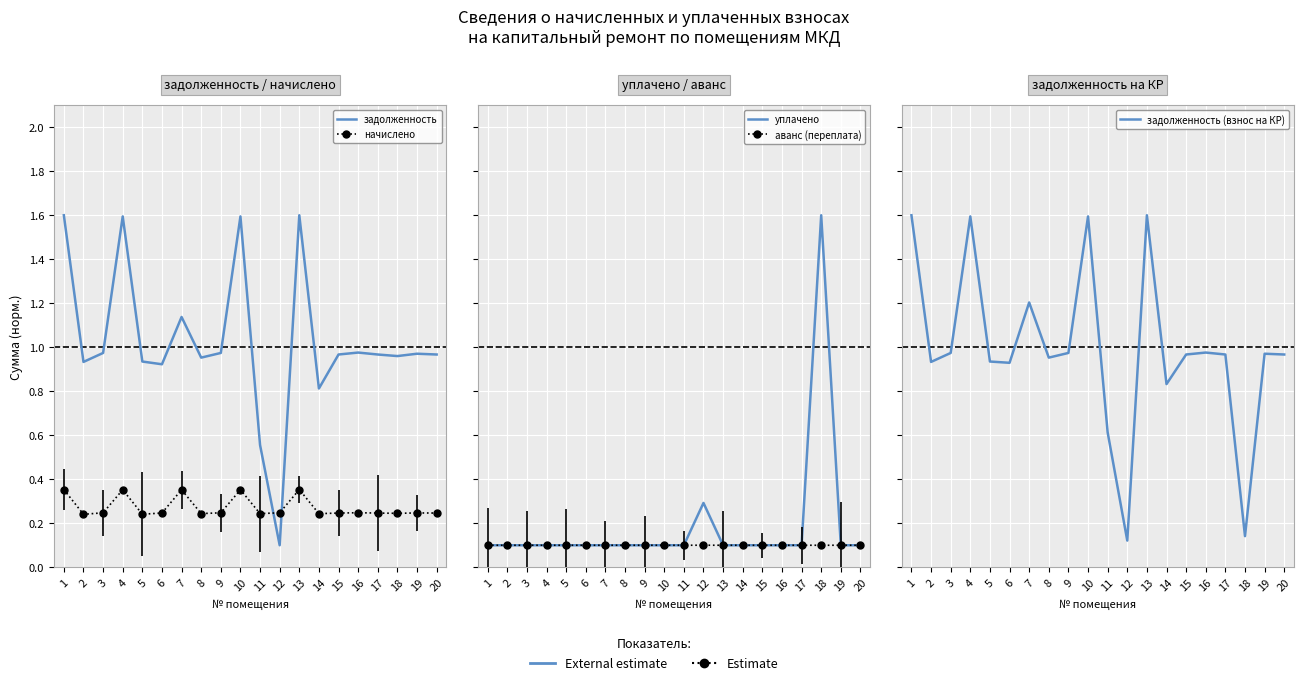

List the series in order of their peak value, lowest first.

аванс (переплата), начислено, задолженность, уплачено, задолженность (взнос на КР)